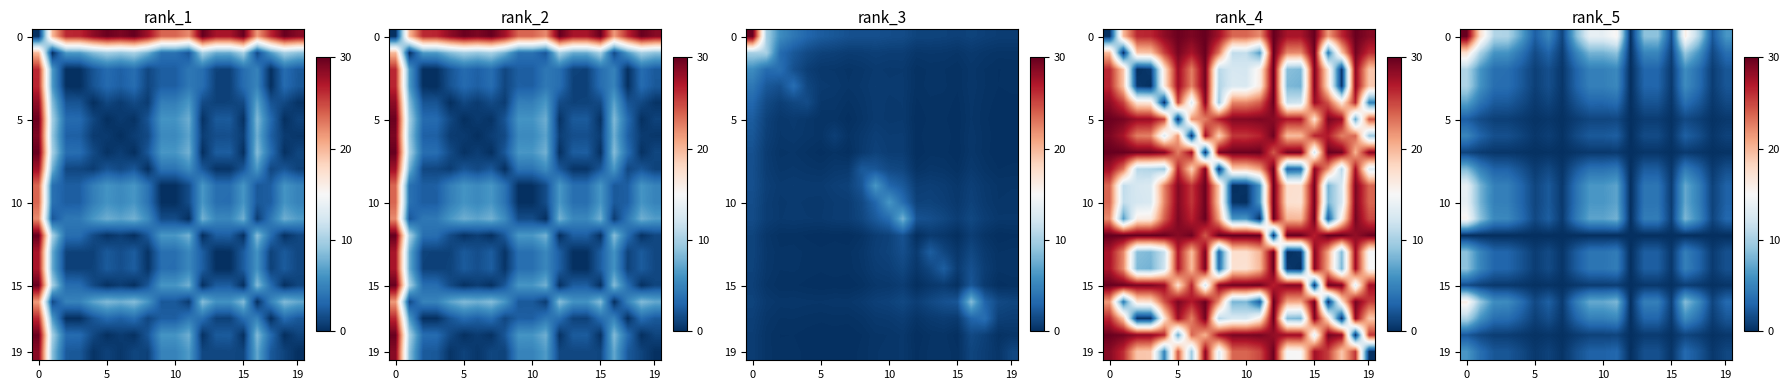

How many values in 15 are above zero?

19